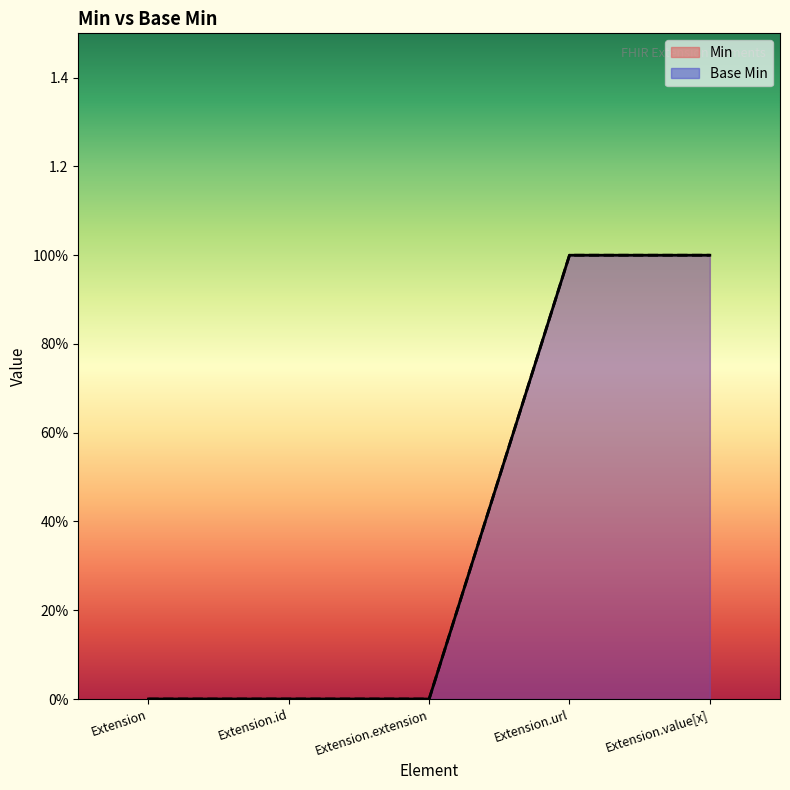

True or false: Base Min has more than 0 points higher than both neighbors.

False